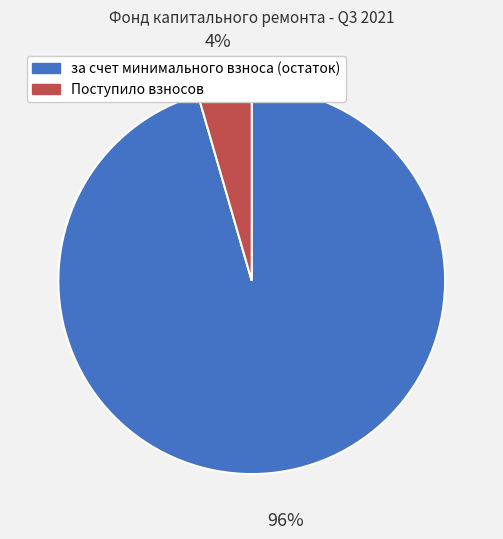

Is the sum of за счет минимального взноса (остаток) and Поступило взносов greater than half?

Yes